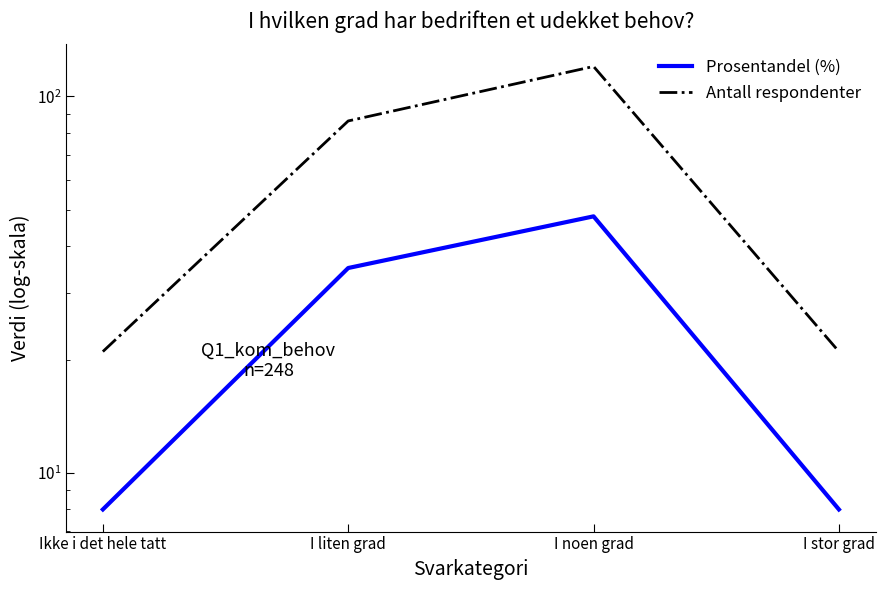

How many interior local peaks does the Prosentandel (%) series have?

1